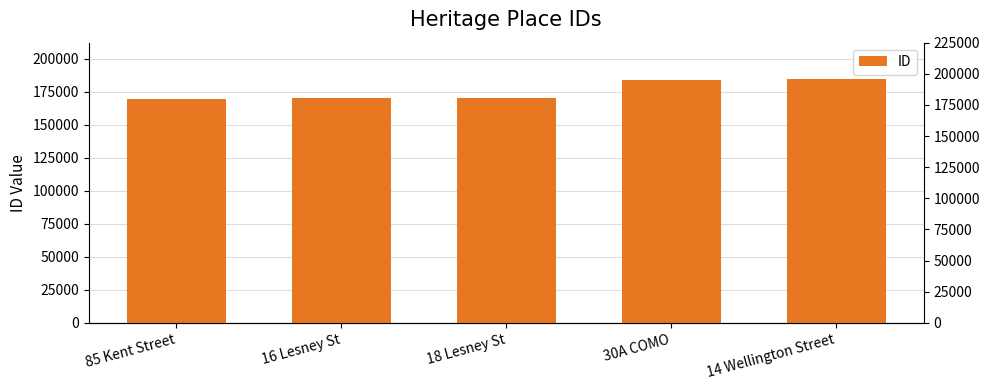

At which category does the chart reach its peak across all series?

14 Wellington Street